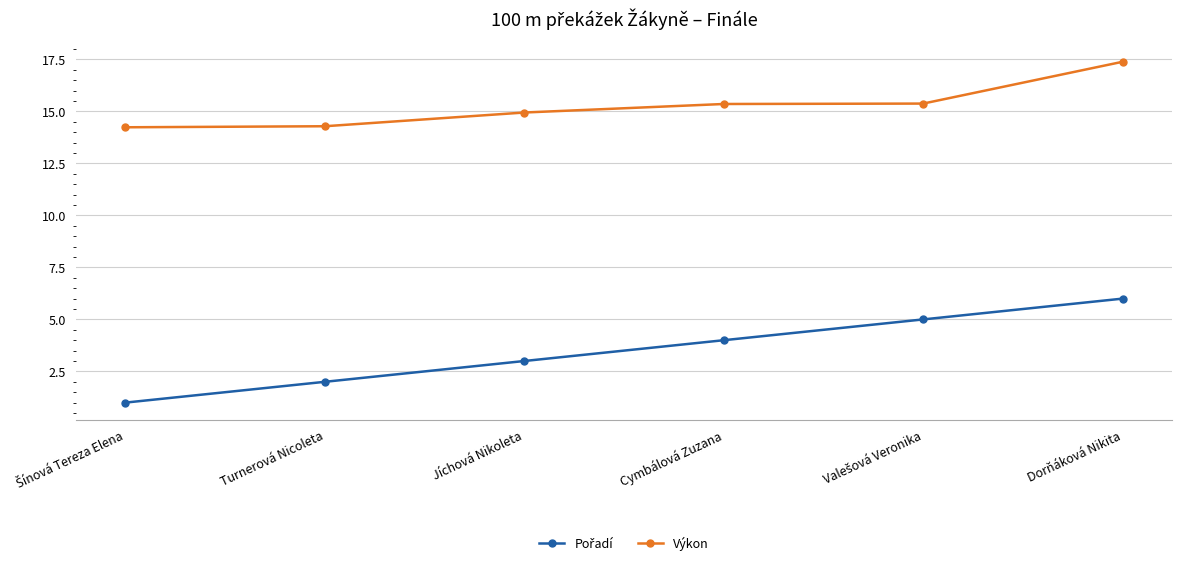

What is the highest value of the Výkon series?

17.4